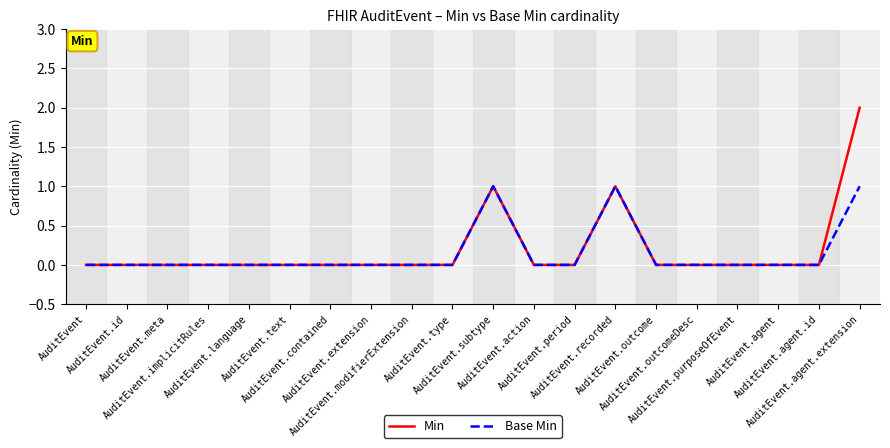

Is this an area chart (filled region under the line)?

No